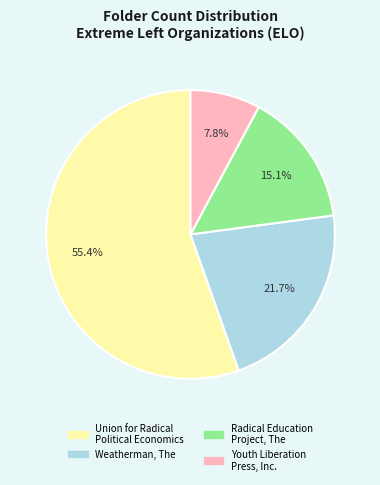

Which slice is the smallest?

Youth Liberation Press, Inc.